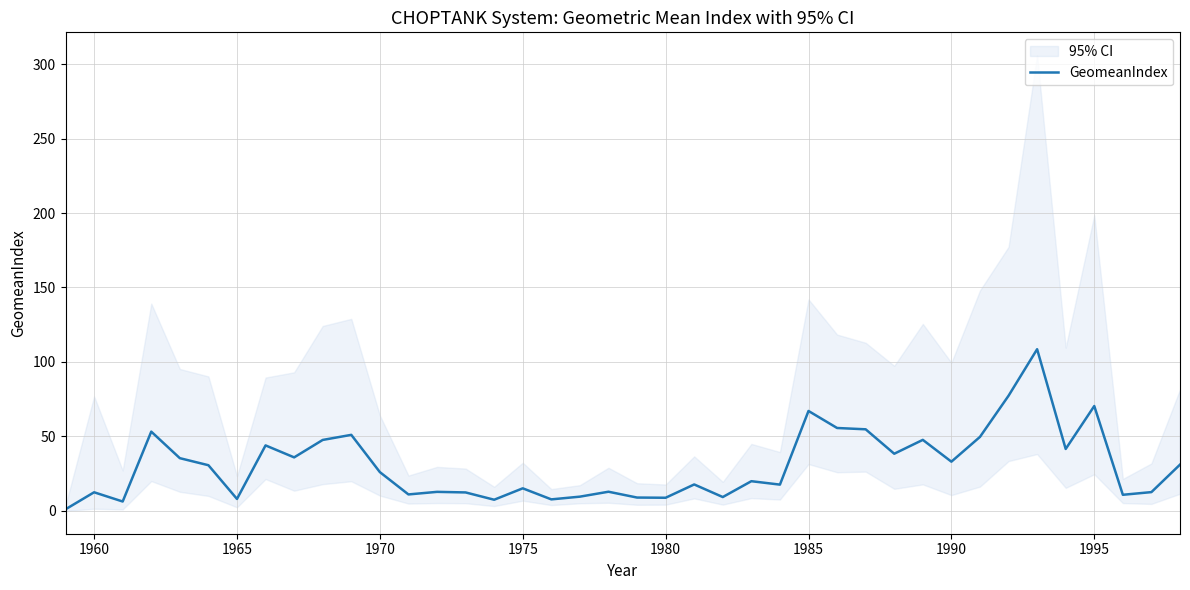

What is the maximum value for GeomeanIndex?

108.5